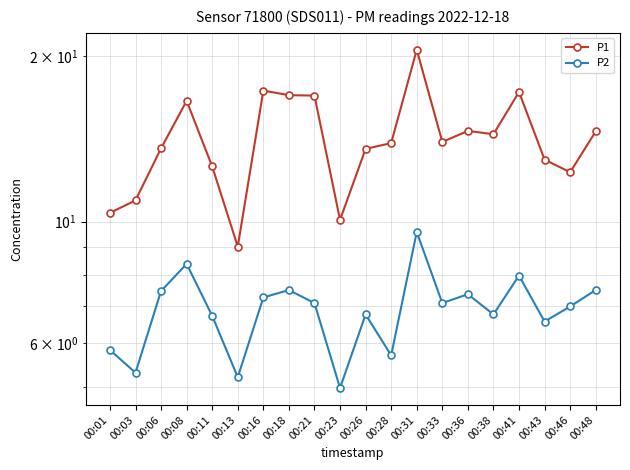

What is the spread (max minus min) of values at 00:13?

3.8